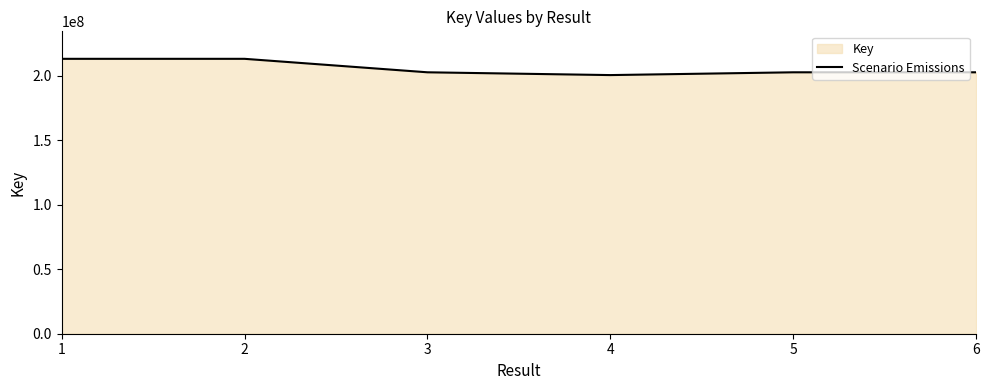

What is the sum of the values at 4 and 1?

413602683